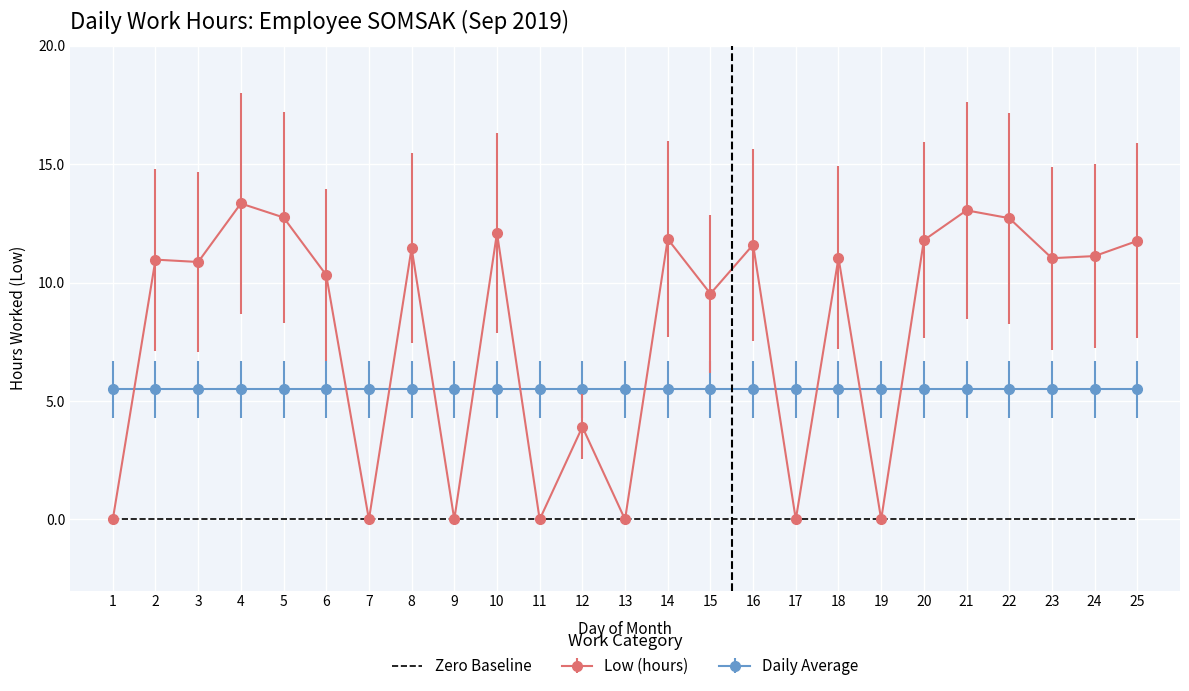

List the series in order of their peak value, lowest first.

Zero Baseline, Daily Average, Low (hours)